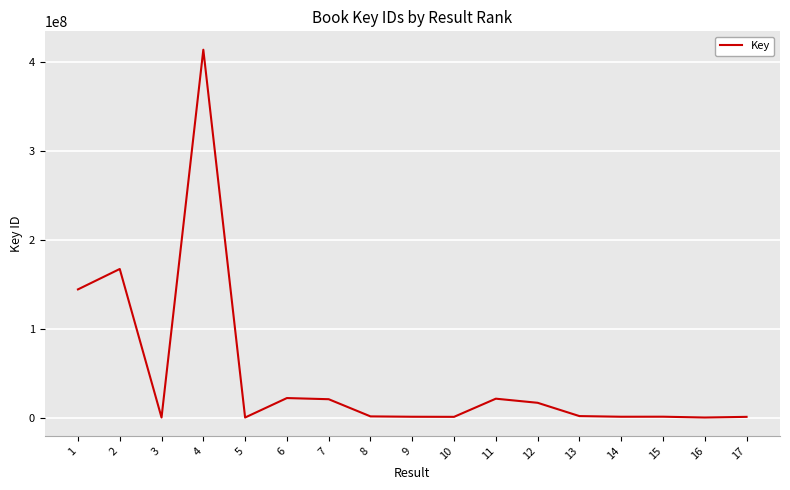

Read the value at 11, to the nearest 50.

21502350